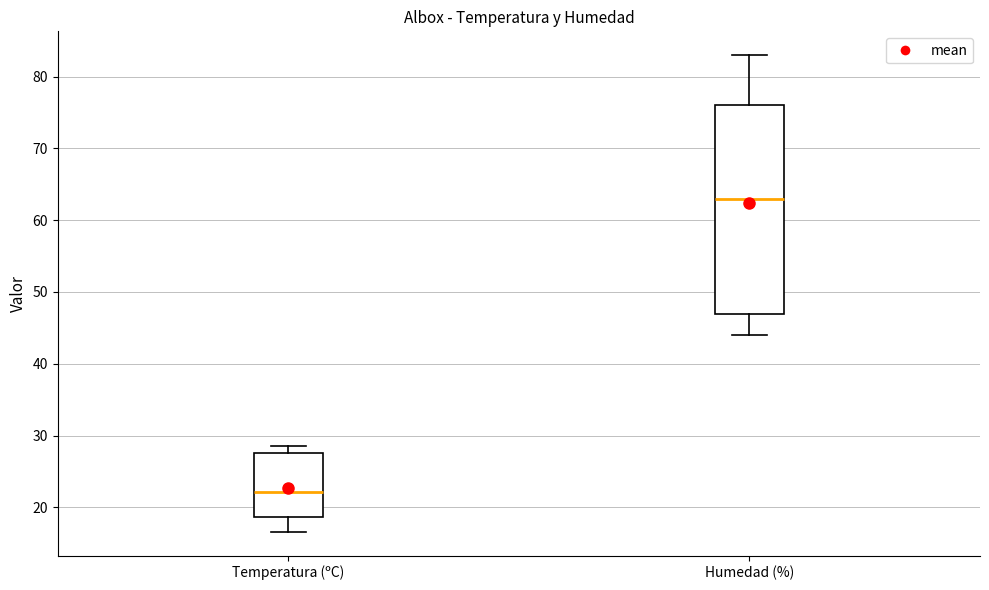

Where does the lower whisker of the box for Temperatura (ºC) end on the y-axis? The values are not printed on the chart, so give them approximately, as read against the axis.

17